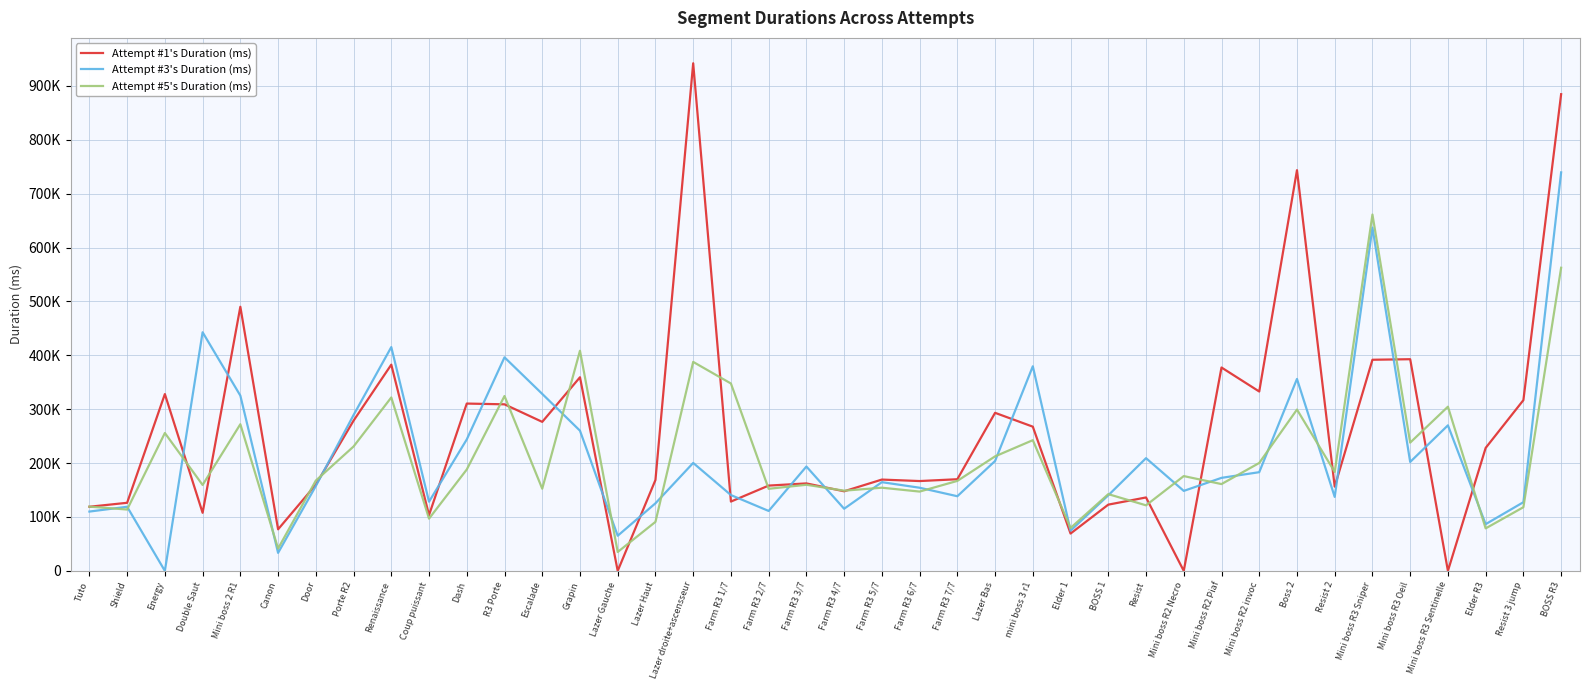

List the series in order of their peak value, highest first.

Attempt #1's Duration (ms), Attempt #3's Duration (ms), Attempt #5's Duration (ms)